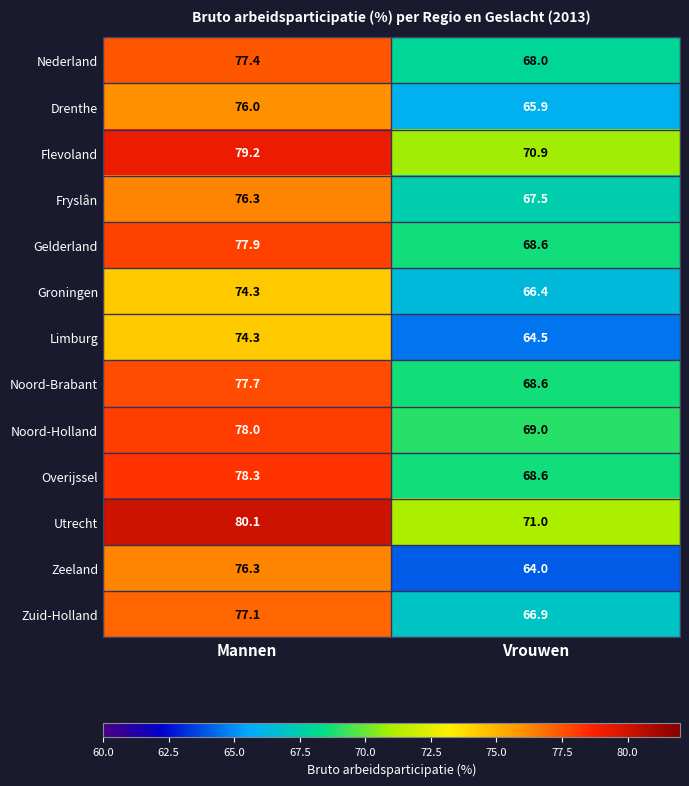

Reading right to left, transcribe all the data shown in this chart.

Nederland: Vrouwen=68.0	Mannen=77.4
Drenthe: Vrouwen=65.9	Mannen=76.0
Flevoland: Vrouwen=70.9	Mannen=79.2
Fryslân: Vrouwen=67.5	Mannen=76.3
Gelderland: Vrouwen=68.6	Mannen=77.9
Groningen: Vrouwen=66.4	Mannen=74.3
Limburg: Vrouwen=64.5	Mannen=74.3
Noord-Brabant: Vrouwen=68.6	Mannen=77.7
Noord-Holland: Vrouwen=69.0	Mannen=78.0
Overijssel: Vrouwen=68.6	Mannen=78.3
Utrecht: Vrouwen=71.0	Mannen=80.1
Zeeland: Vrouwen=64.0	Mannen=76.3
Zuid-Holland: Vrouwen=66.9	Mannen=77.1